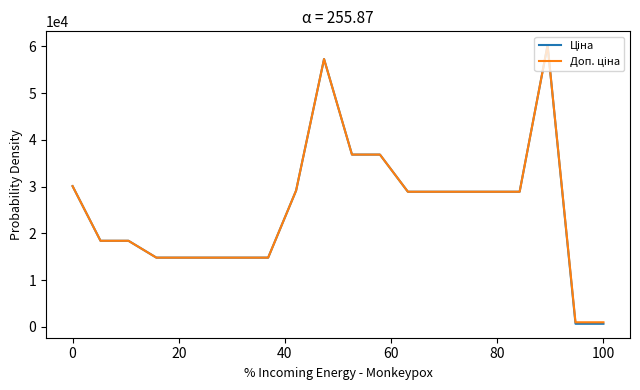

What is the greatest value displayed?

60205.6